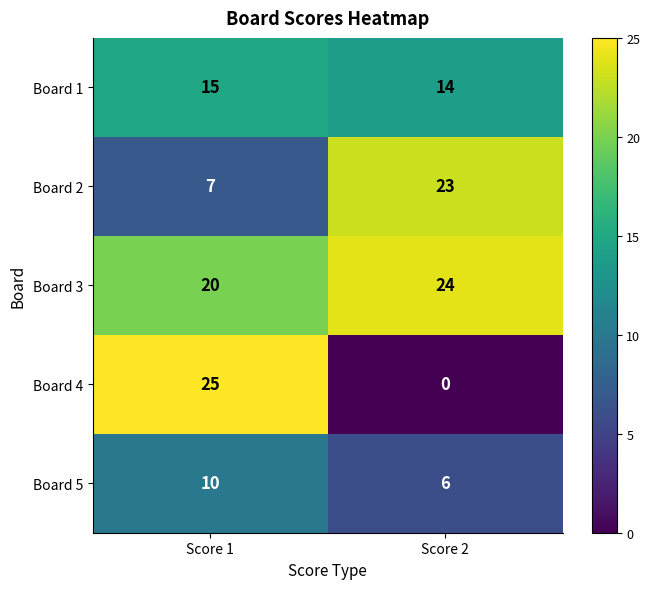

At which category is the sum across all series the highest?

Score 1